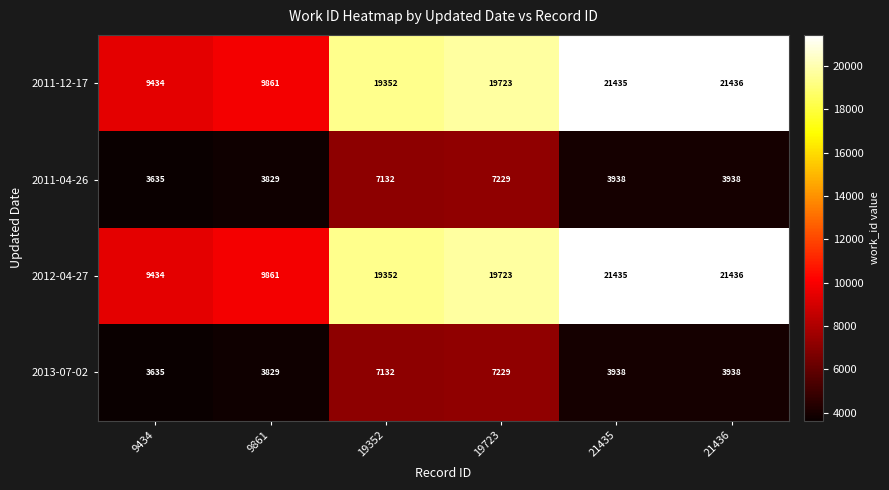

Read the 2011-04-26 value at 21436, to the nearest 10.

3940